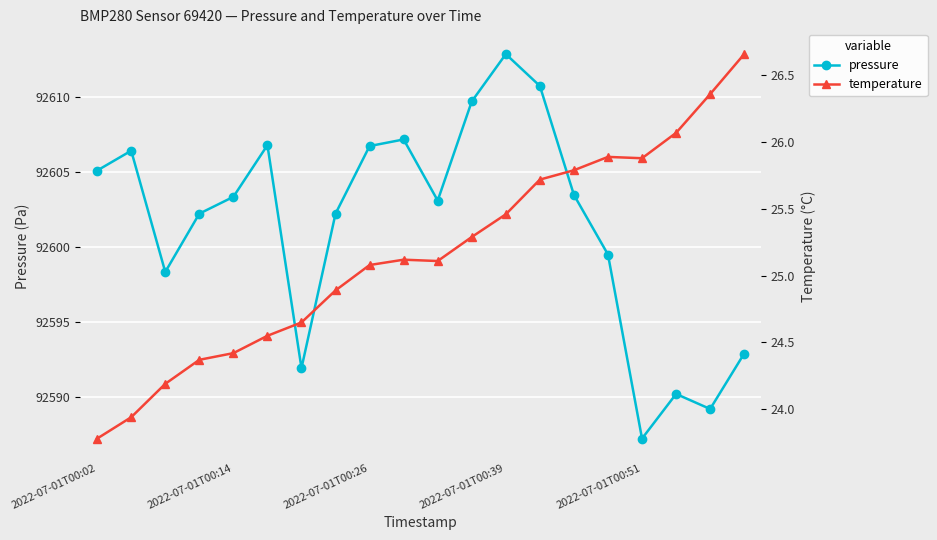

What is the highest value of the pressure series?

92612.8